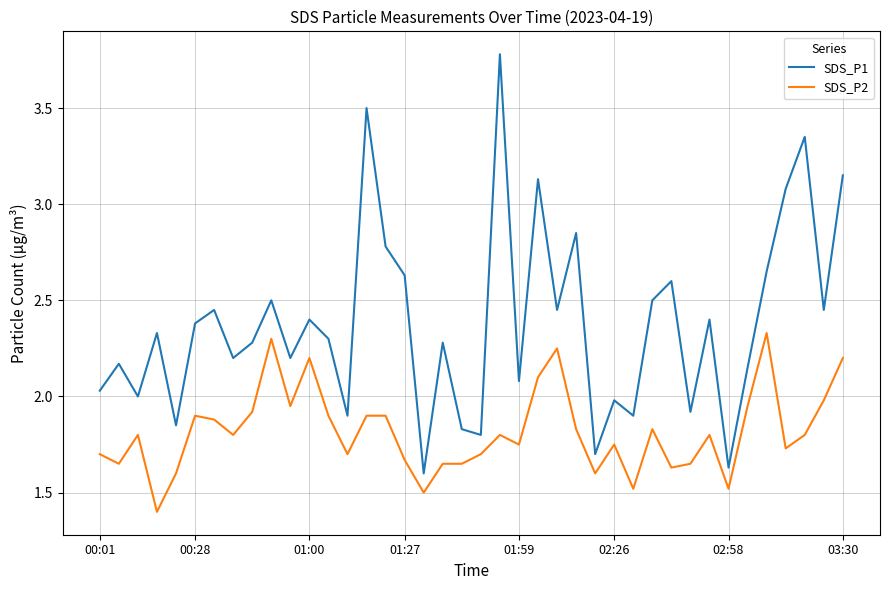

List the series in order of their overall mean, highest first.

SDS_P1, SDS_P2